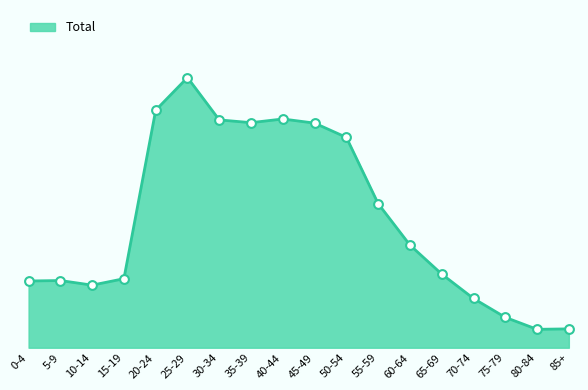

Which has a higher value, 60-64 or 70-74?

60-64